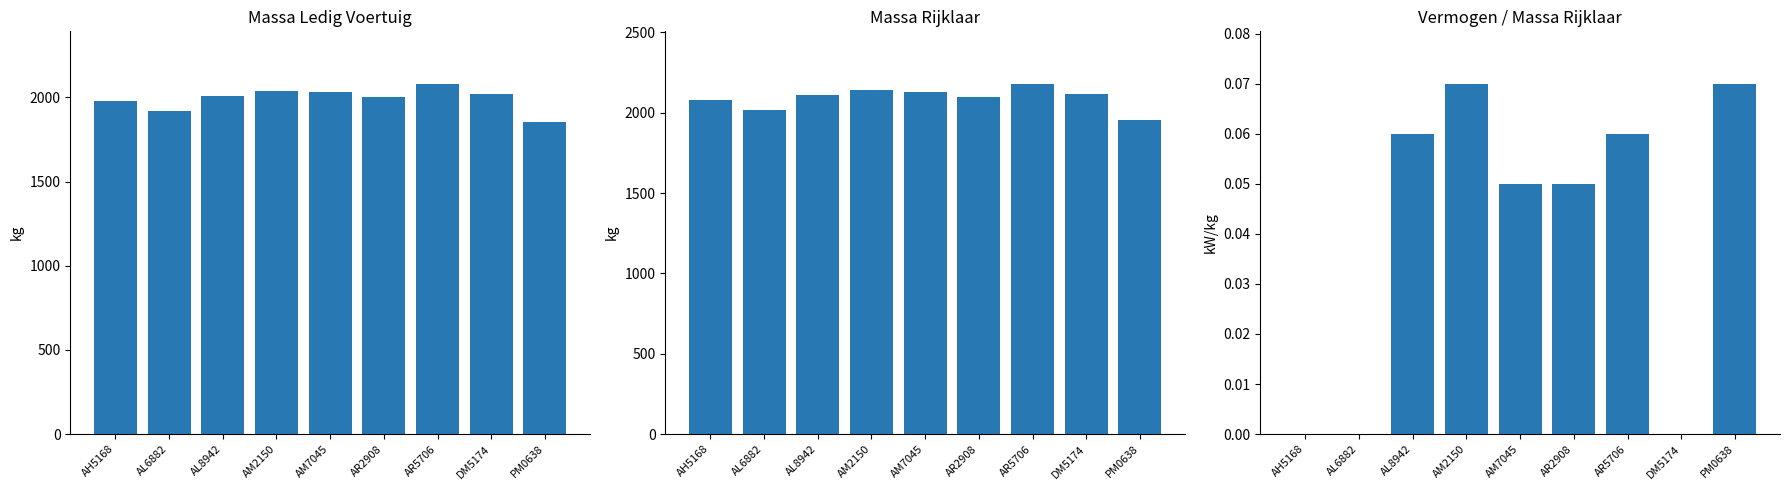

What is the sum of the massa_ledig_voertuig values at AR2908 and AM7045?

4030.0